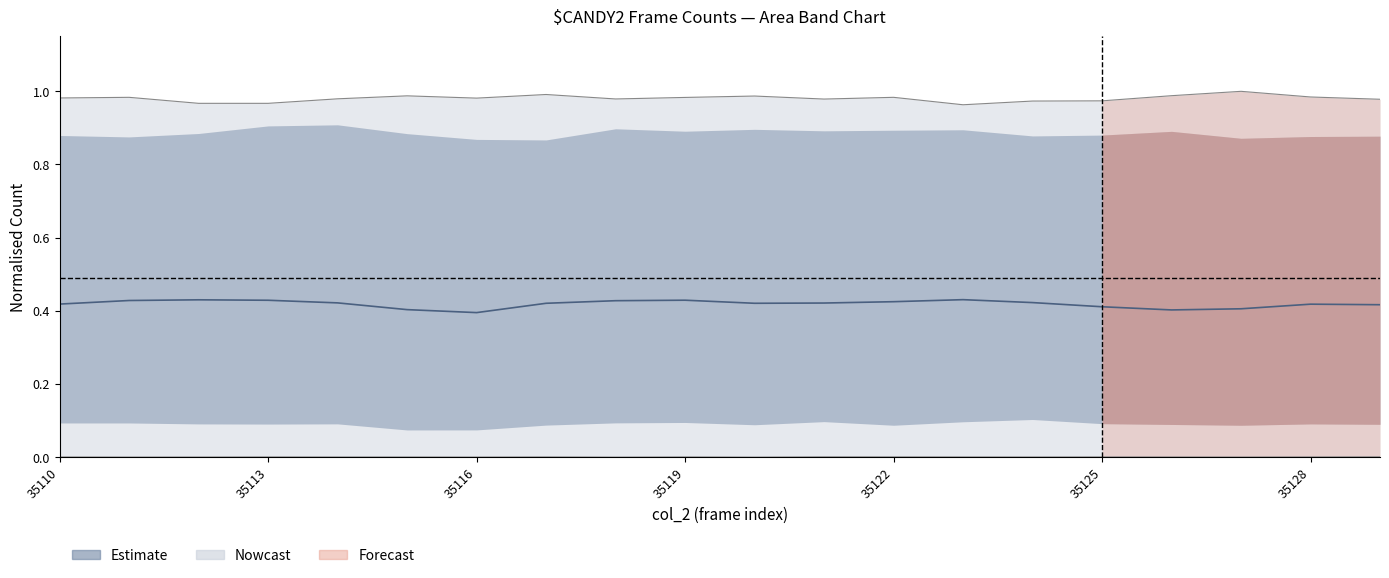

Does the chart have visible grid lines?

No